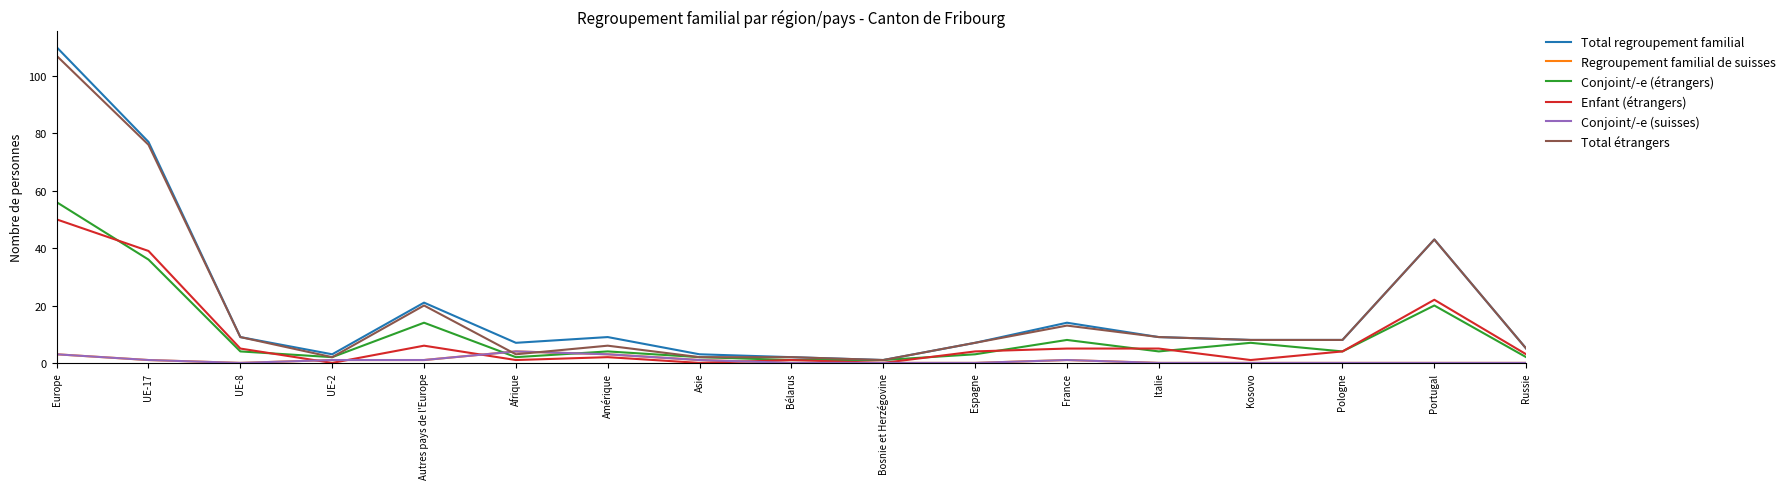

What is the spread (max minus min) of values at Espagne?

7